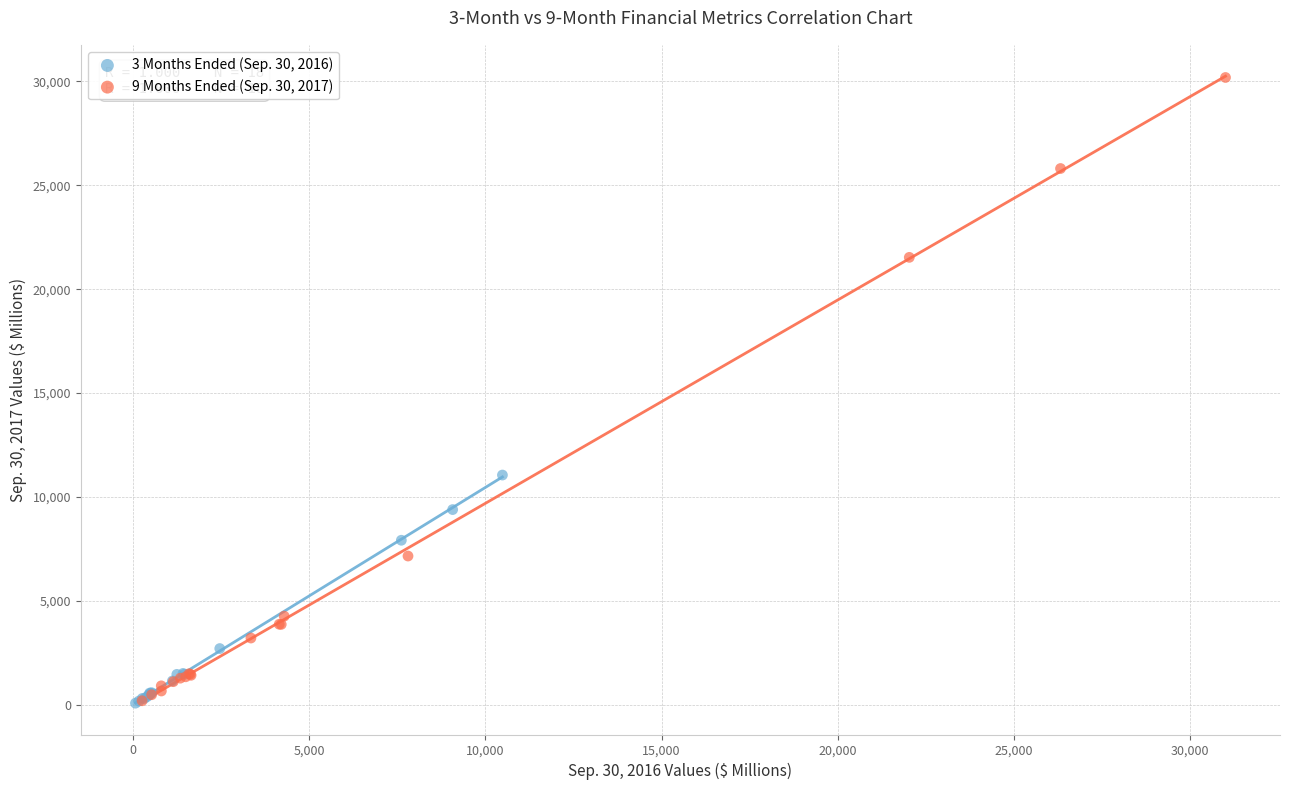

What are all the series names shown in the legend?

3 Months Ended (Sep. 30, 2016), 9 Months Ended (Sep. 30, 2017)